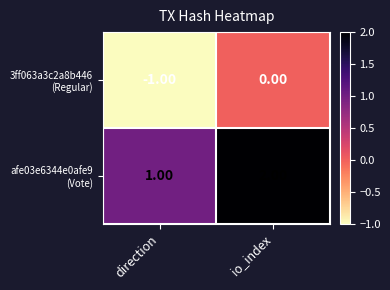

At which category is the sum across all series the highest?

io_index